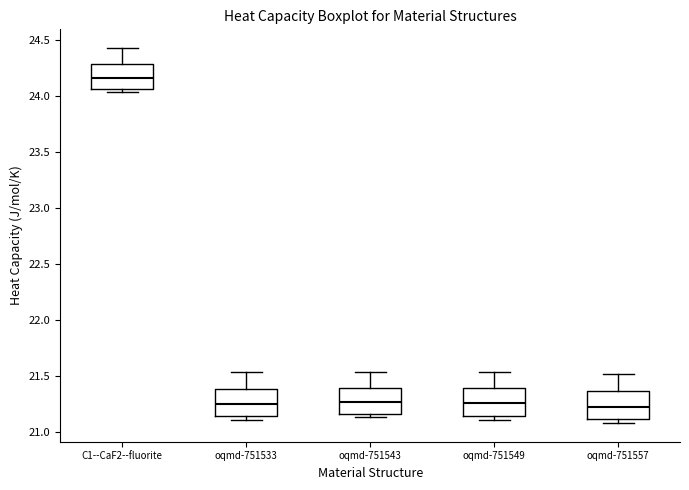

Reading left to right, transcribe this box plot: for each box, give where its median line is, the range the box spans, and where its two whiskers end, as read against the y-axis. The values are not printed on the chart, so give them approximately, as read against the axis.

C1--CaF2--fluorite: median 24.15, box 24.05 to 24.30, whiskers 24.05 (just below the box's lower edge) to 24.45
oqmd-751533: median 21.25, box 21.15 to 21.40, whiskers 21.10 to 21.55
oqmd-751543: median 21.25, box 21.15 to 21.40, whiskers 21.15 (just below the box's lower edge) to 21.55
oqmd-751549: median 21.25, box 21.15 to 21.40, whiskers 21.10 to 21.55
oqmd-751557: median 21.20, box 21.10 to 21.35, whiskers 21.10 (just below the box's lower edge) to 21.50